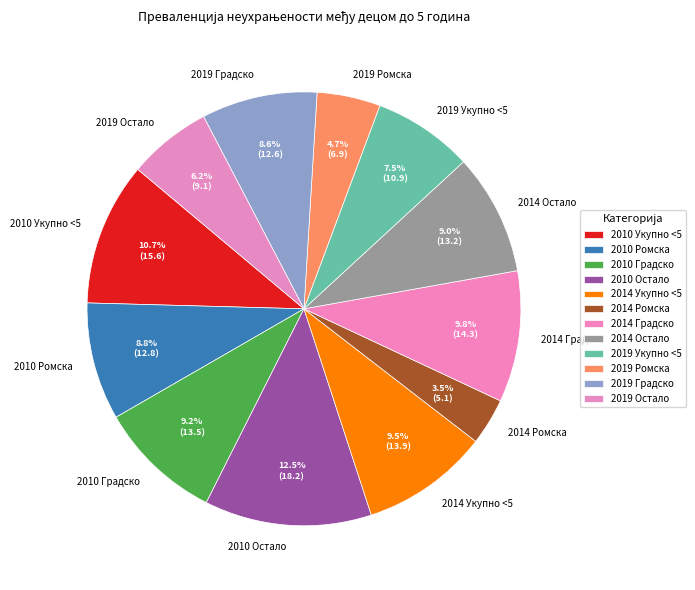

Which category has the biggest portion of the pie?

2010 Остало